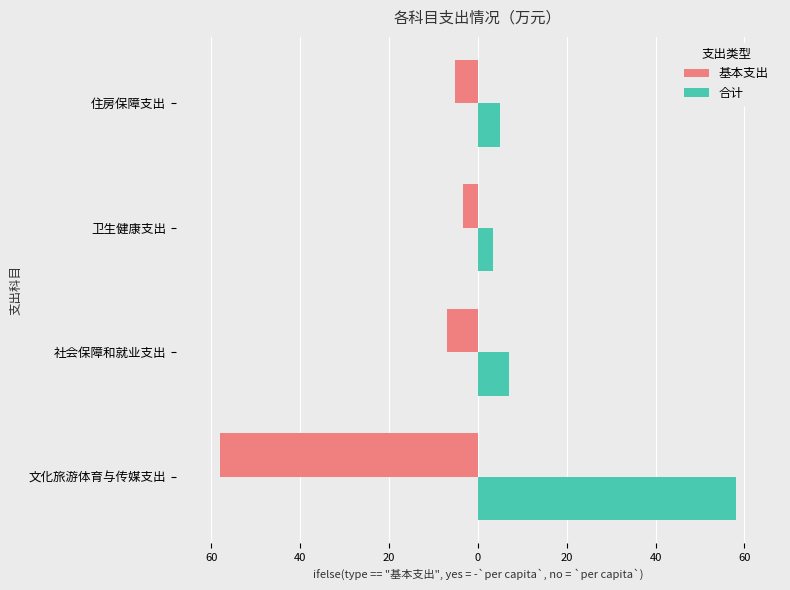

What are all the series names shown in the legend?

基本支出, 合计